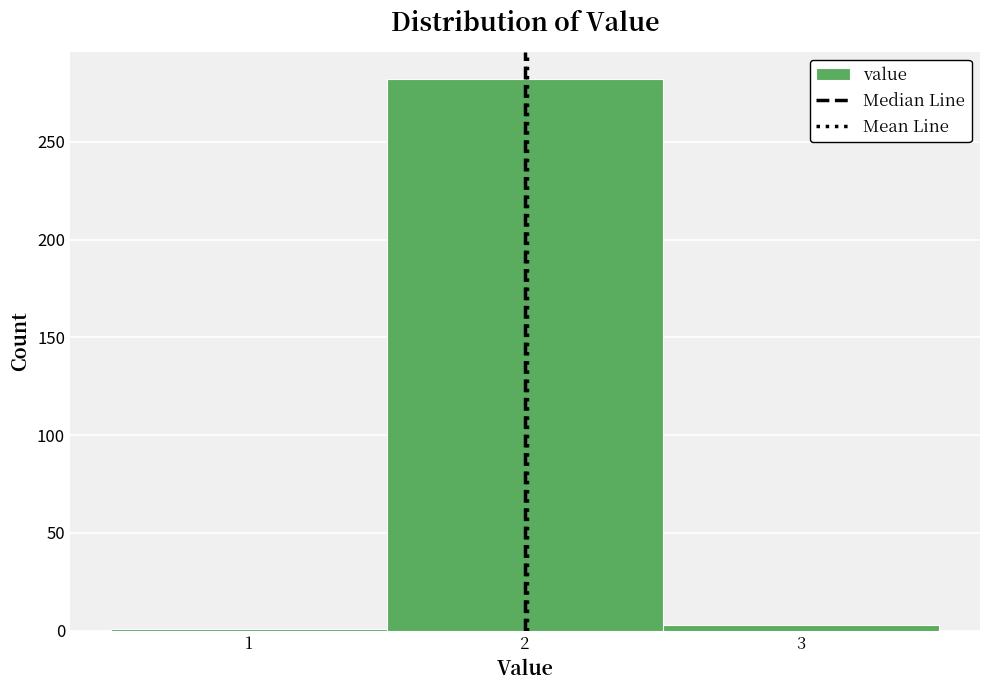

Reading left to right, transcribe this chart: for each bar, give the range it covers on the x-axis and its height. The values are not printed on the chart, so give them approximately, as read against the axis.

0.5 to 1.5: under 5
1.5 to 2.5: 280
2.5 to 3.5: under 5